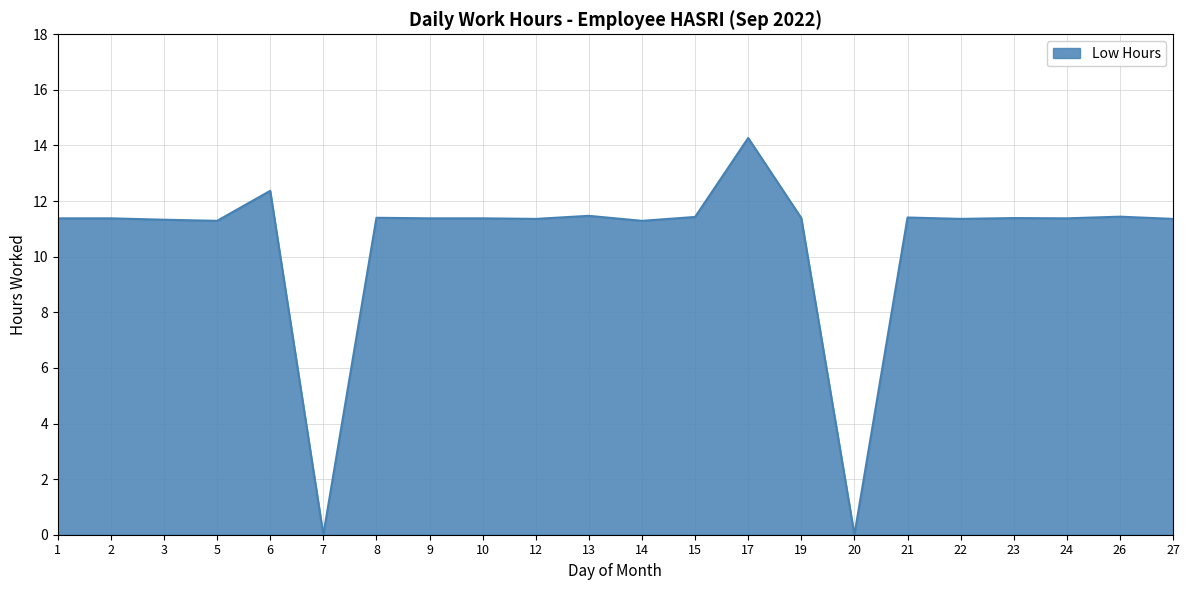

Read the value at 14.

11.3